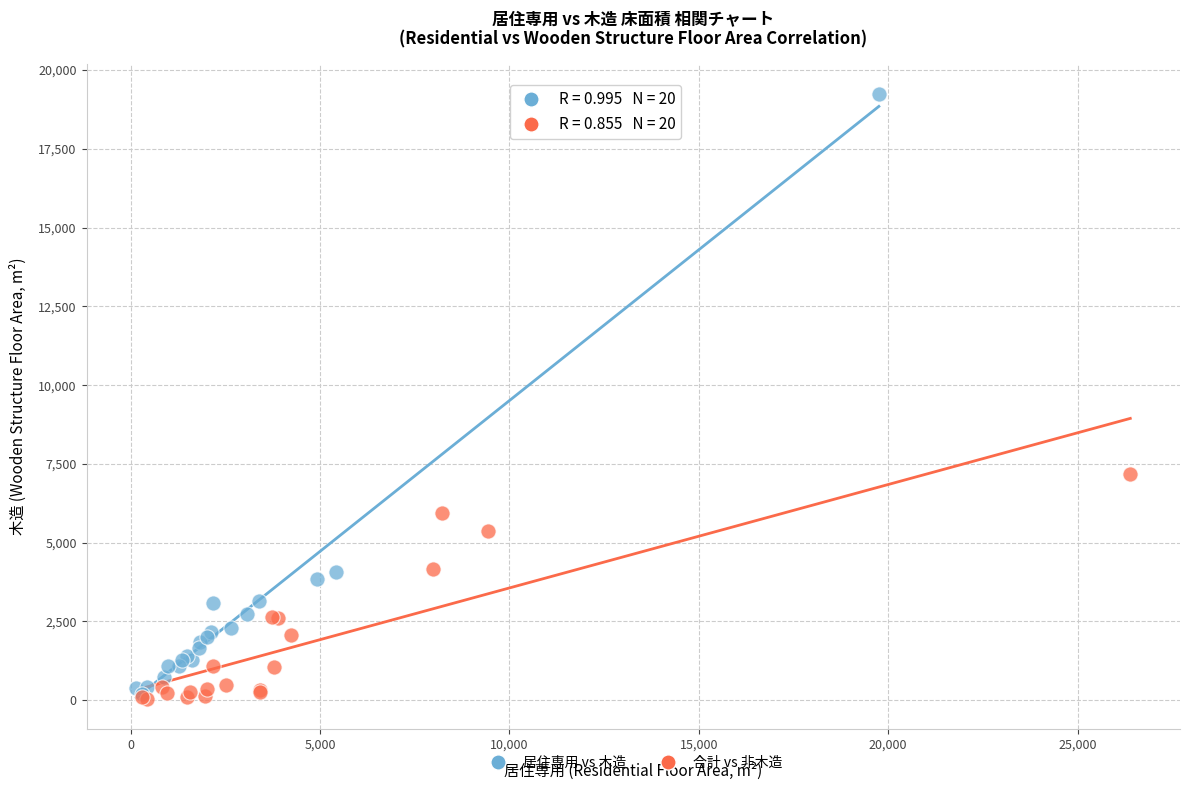

Which series reaches the maximum Y coordinate?

居住専用 vs 木造